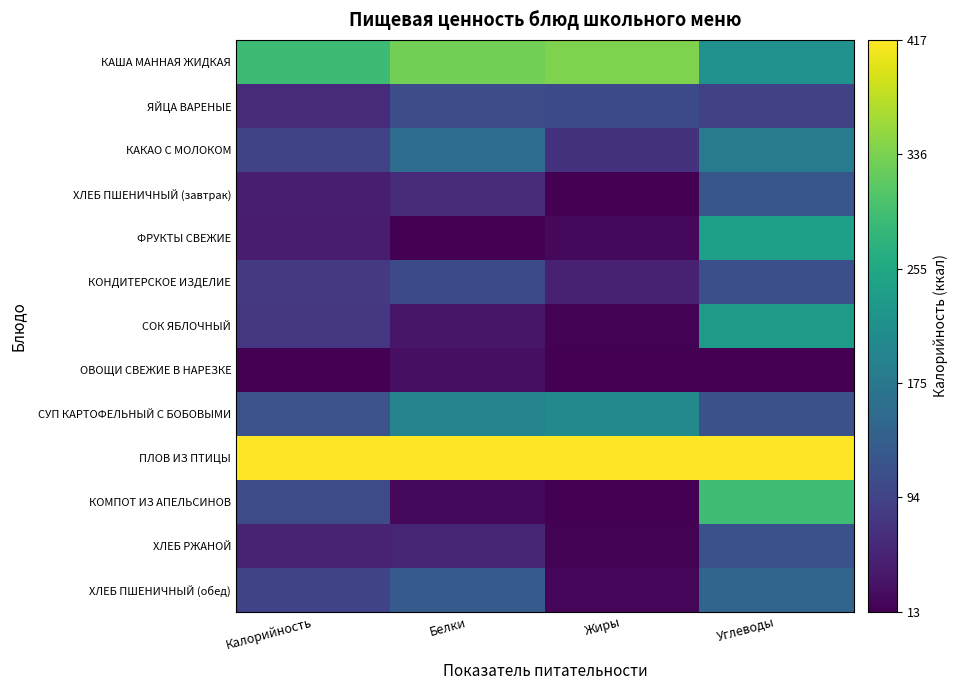

What is the greatest value displayed?

1.0